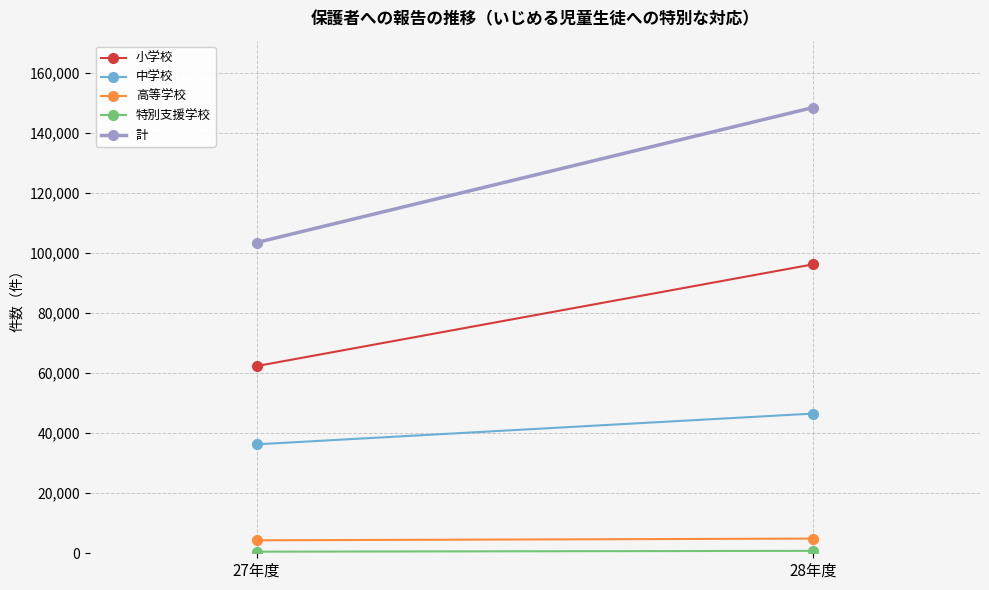

Is the value of 小学校 at 27年度 greater than the value of 高等学校 at 27年度?

Yes